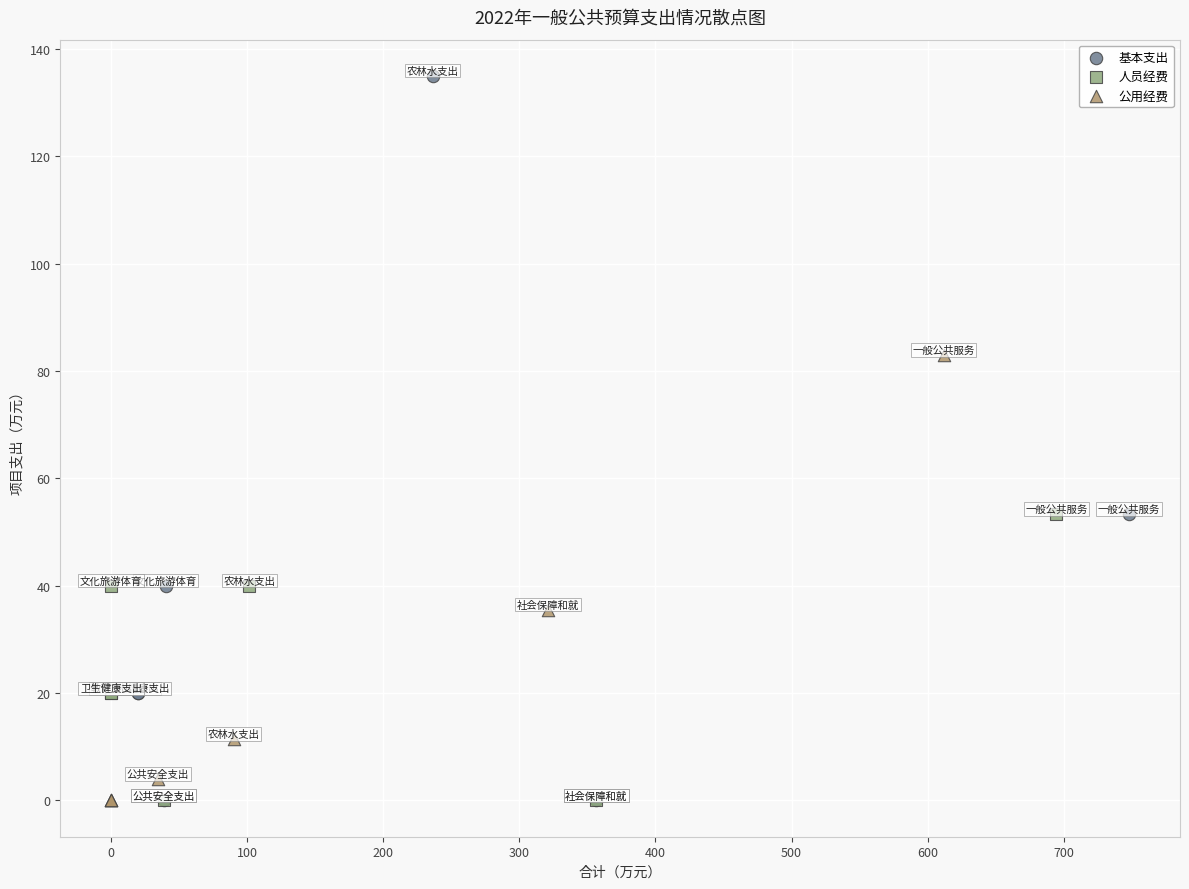

Which series has the largest Y range (max minus min)?

基本支出